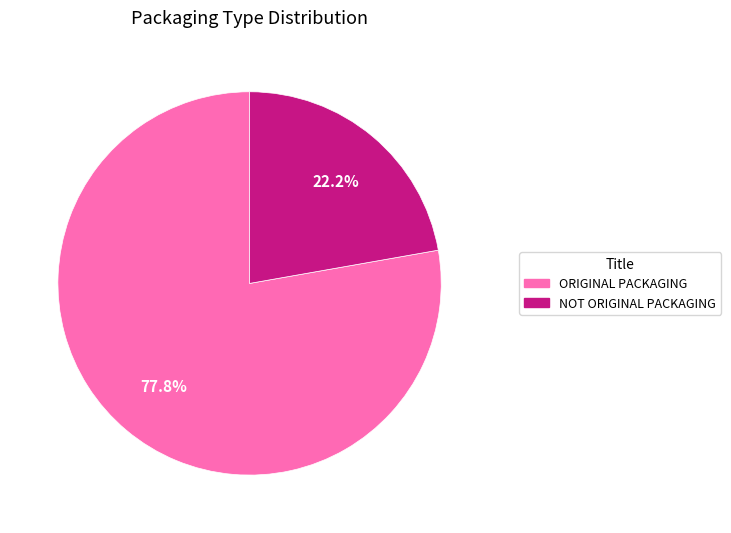

True or false: ORIGINAL PACKAGING accounts for 90% of the total.

False